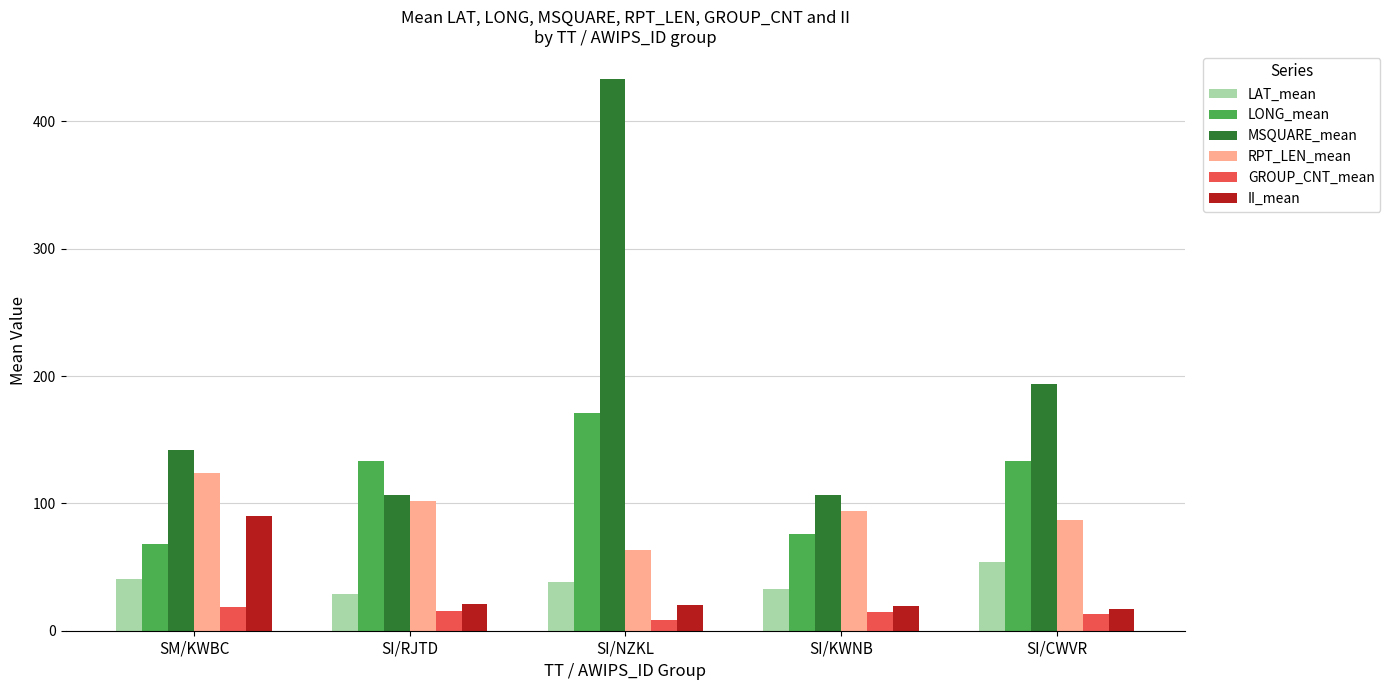

Which series has the widest spread of values?

MSQUARE_mean